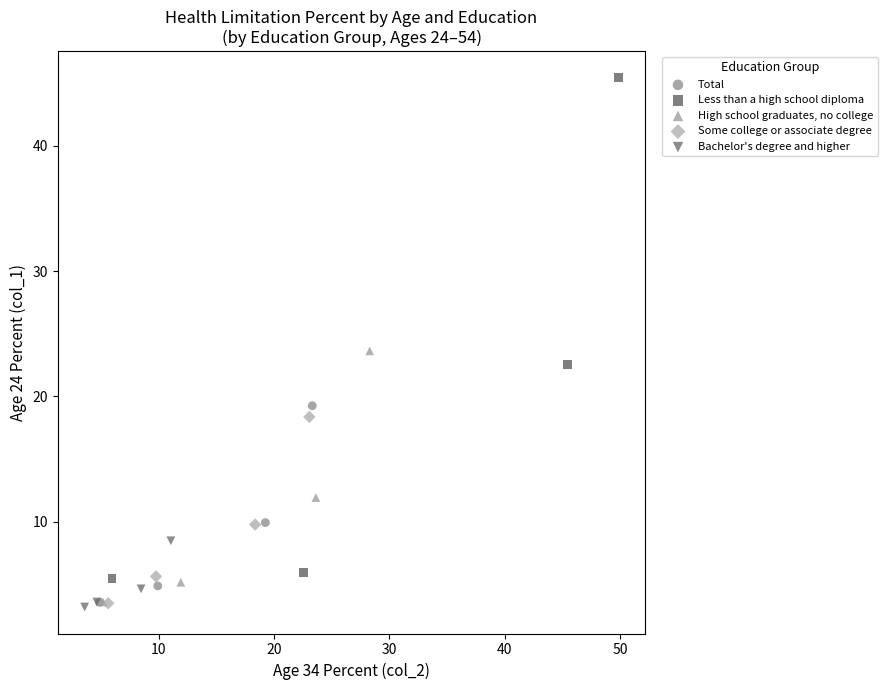

Which series has the widest spread of Y values?

Less than a high school diploma